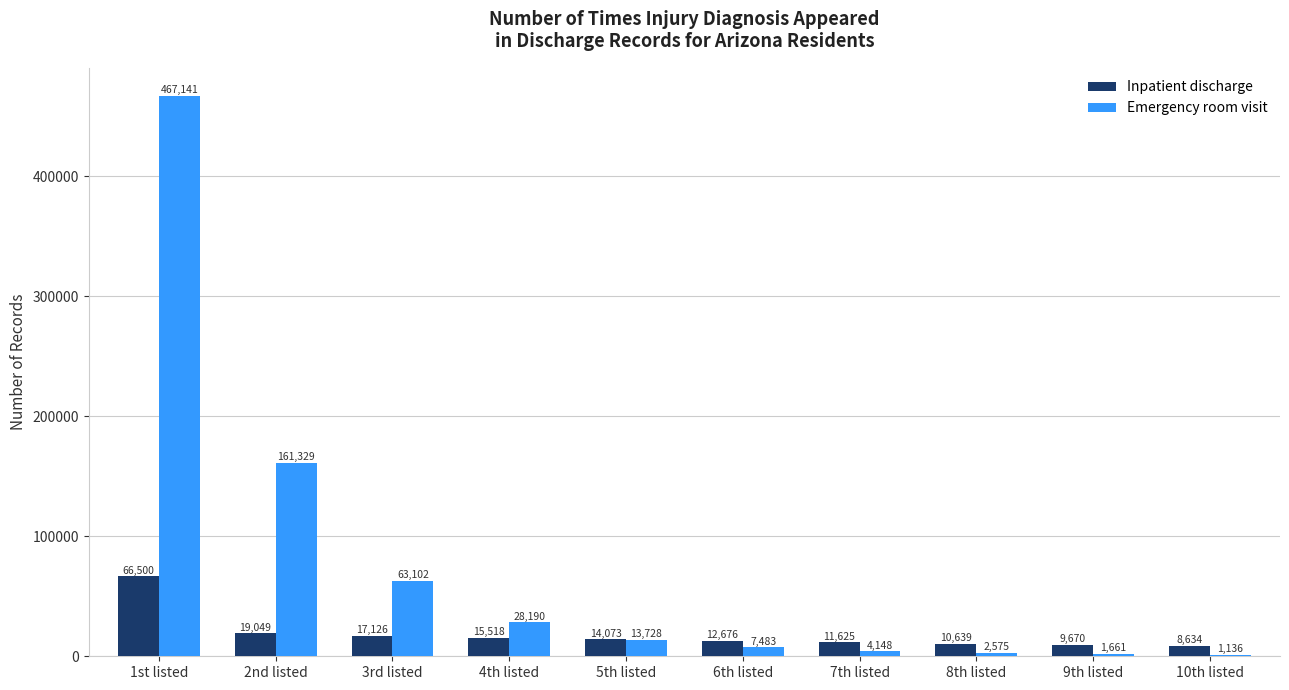

At which label does Emergency room visit reach its peak?

1st listed